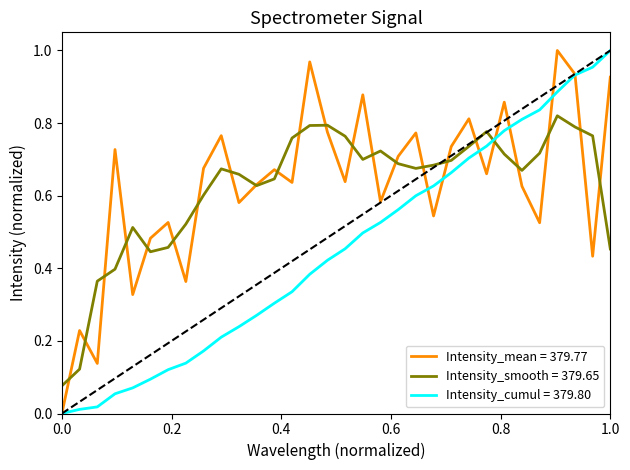

How many intersections are there between Intensity_smooth = 379.65 and Intensity_cumul = 379.80?

1